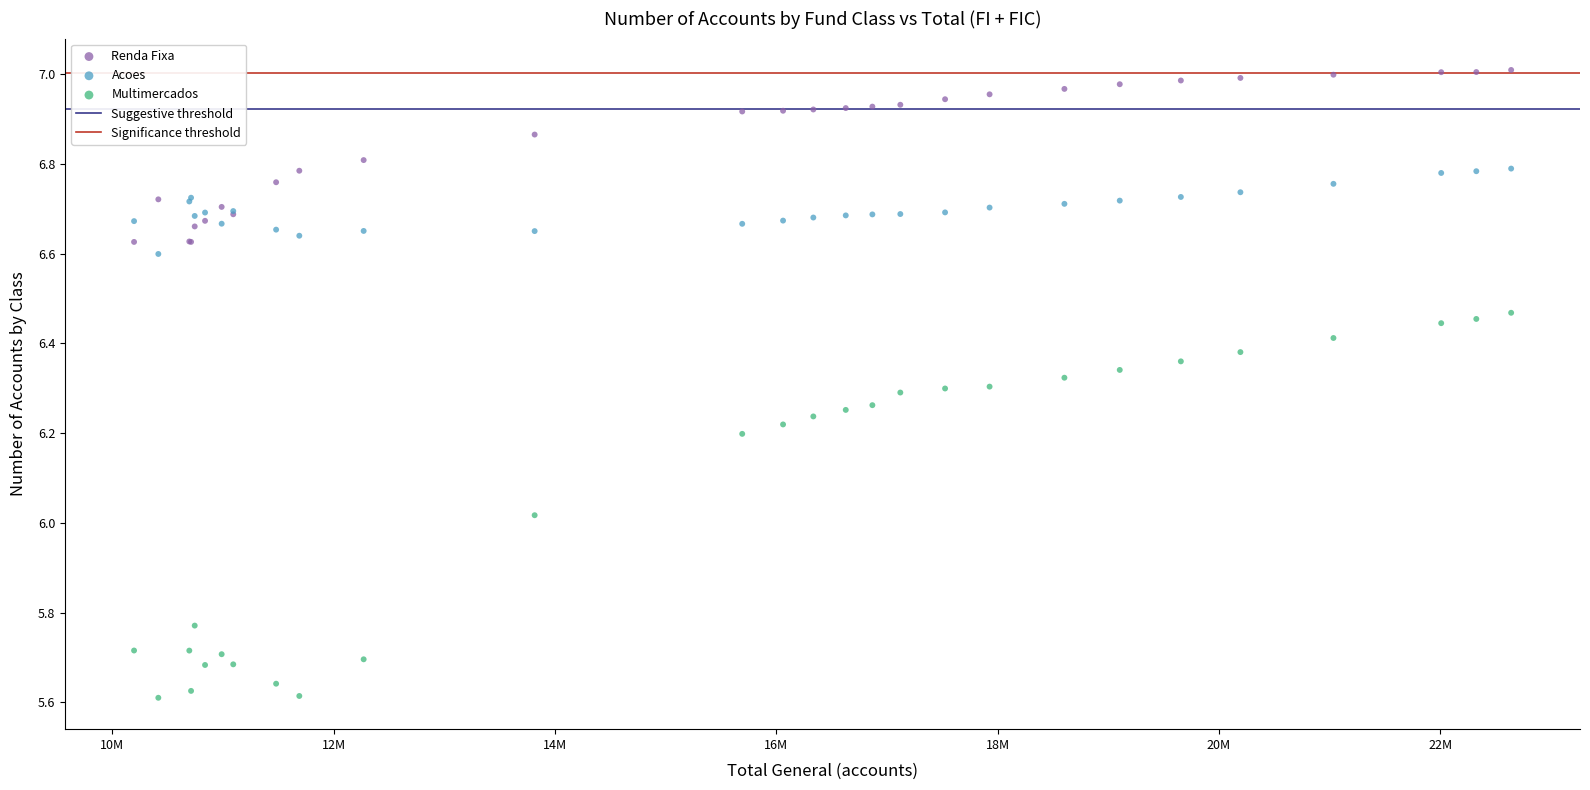

Which series reaches the maximum Y coordinate?

Renda Fixa